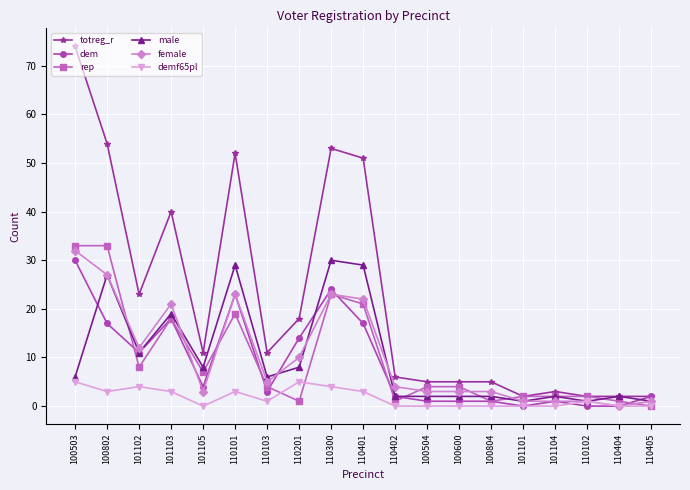

Which series has the largest total across all categories?

totreg_r